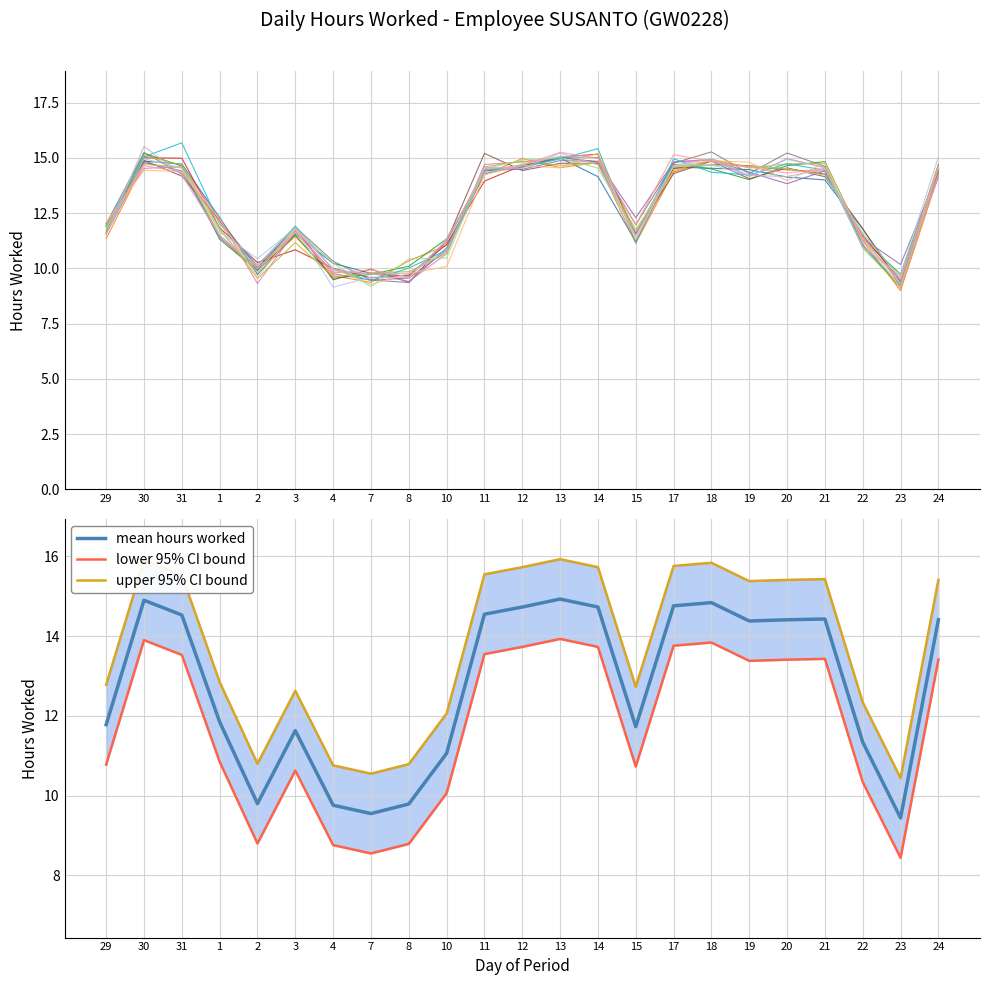

What position from the right is 4?

17